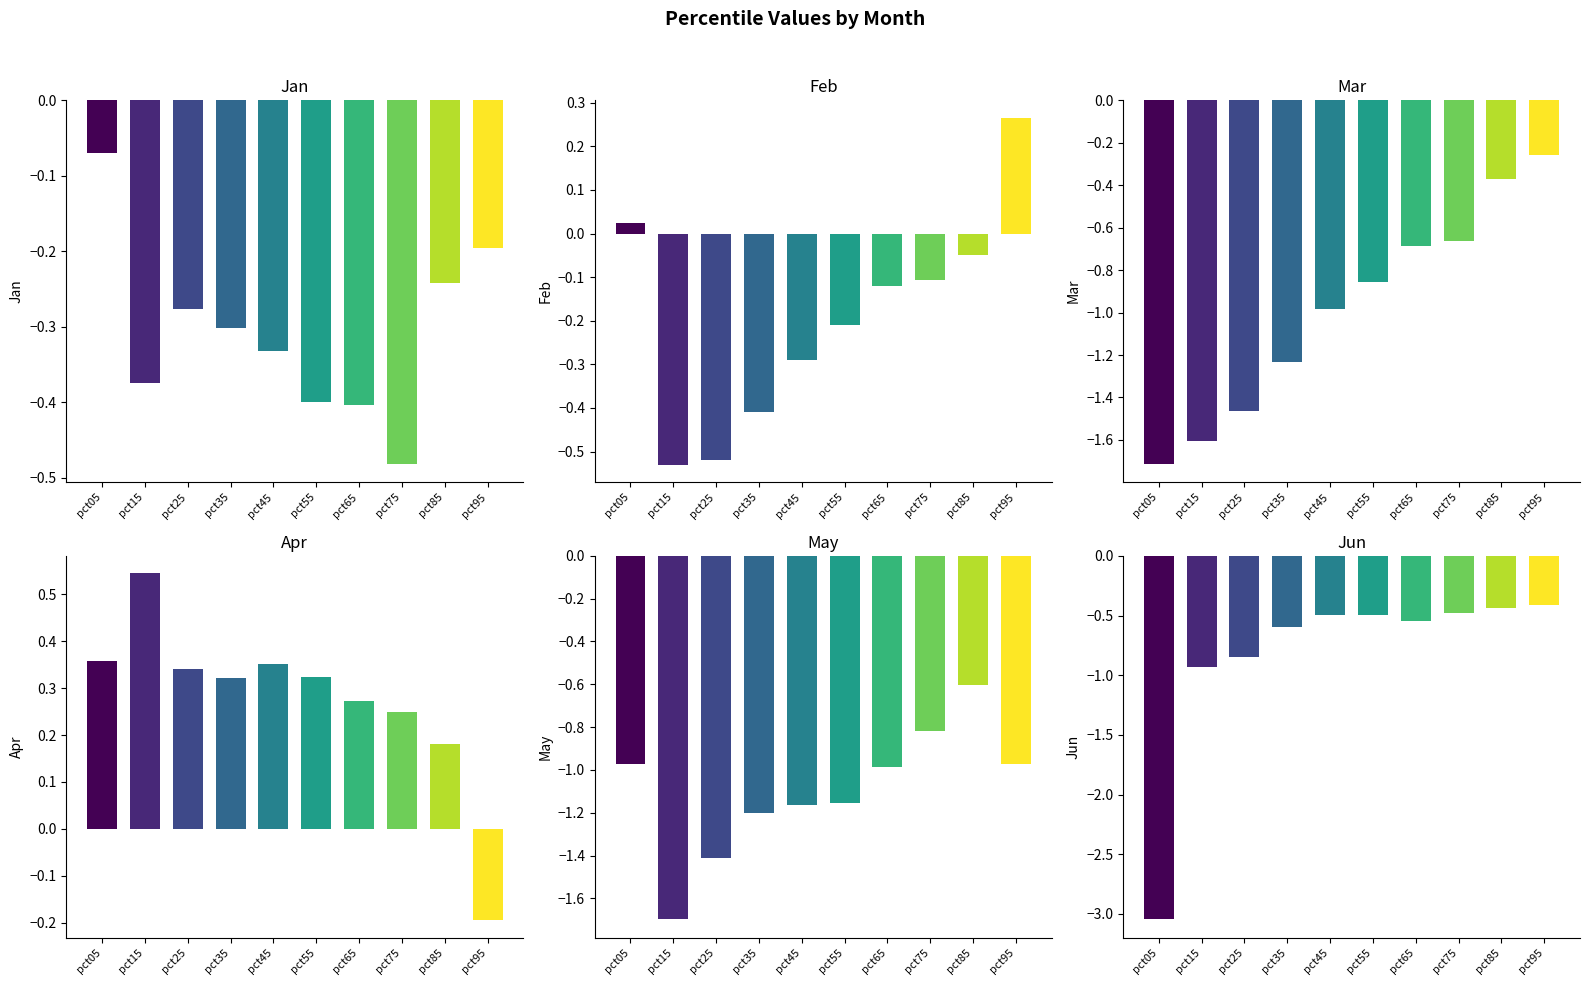

Where is Jan nearest to the value 0?

pct05